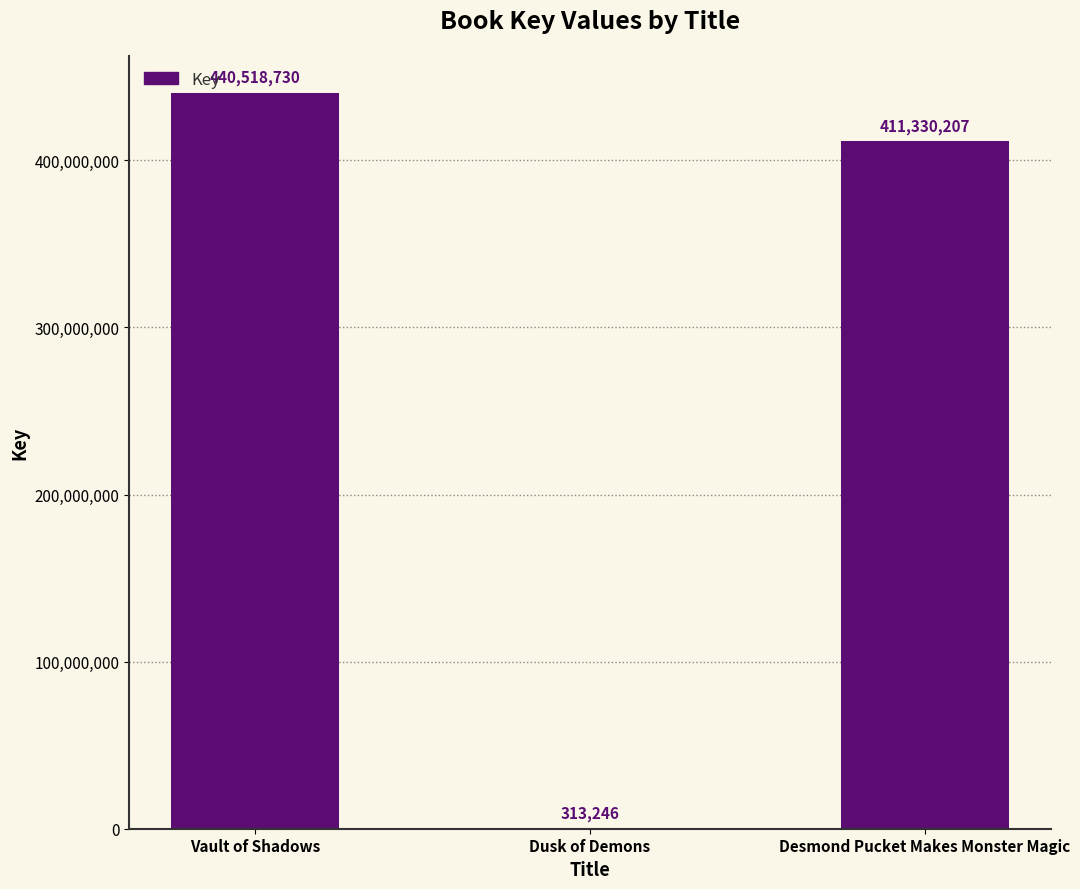

True or false: the data shows 313246 at Dusk of Demons.

True